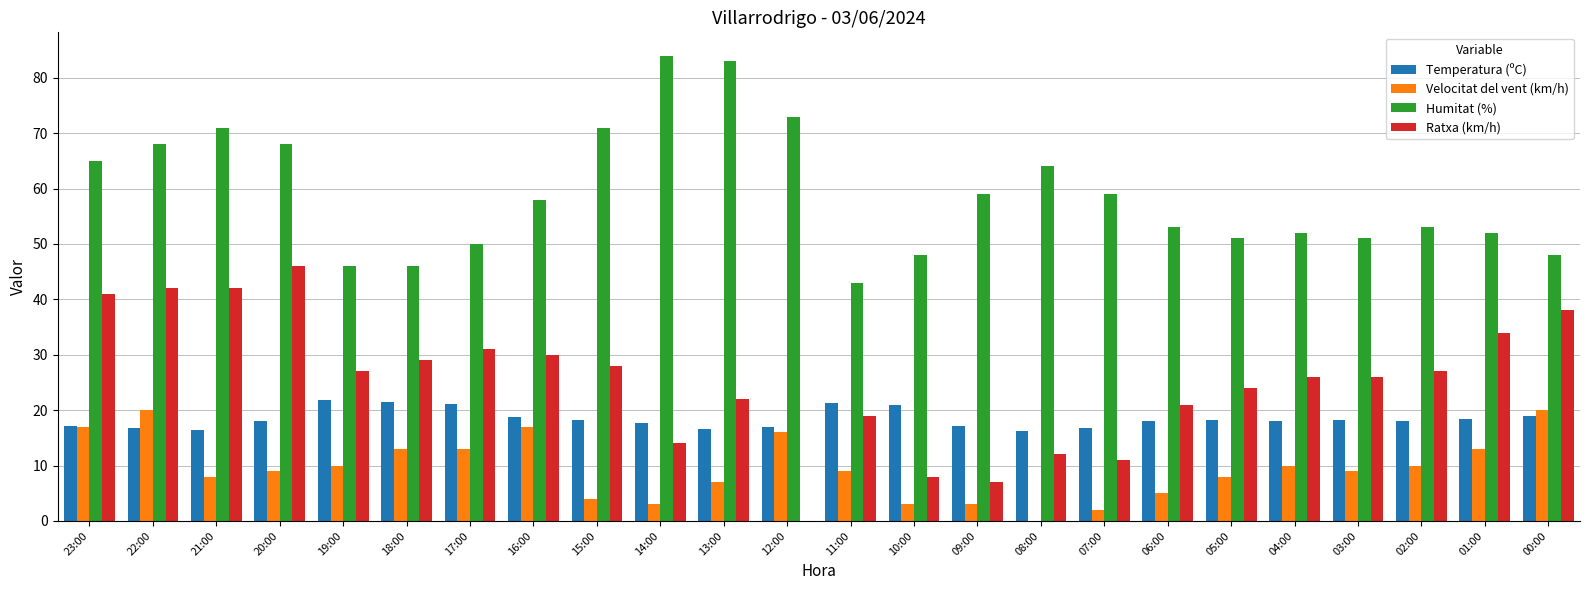

At which category is the sum across all series the highest?

22:00